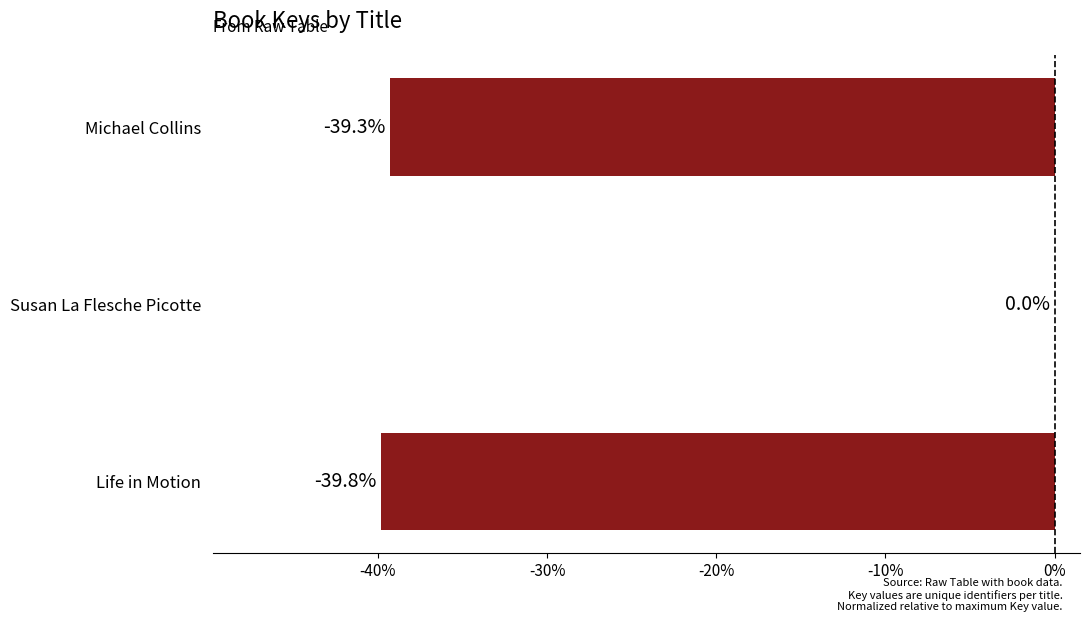

Are the bars grouped side by side (vs. stacked)?

No